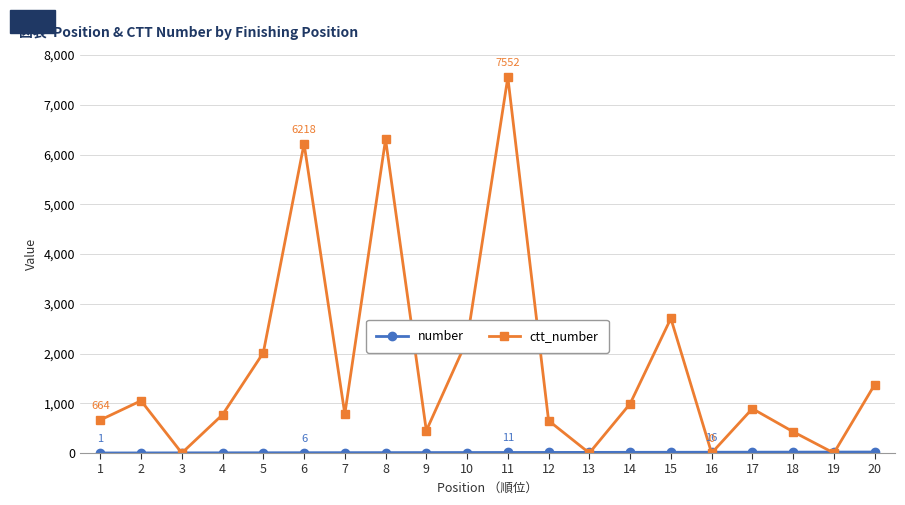

What is the total value across all series at 15?

2721